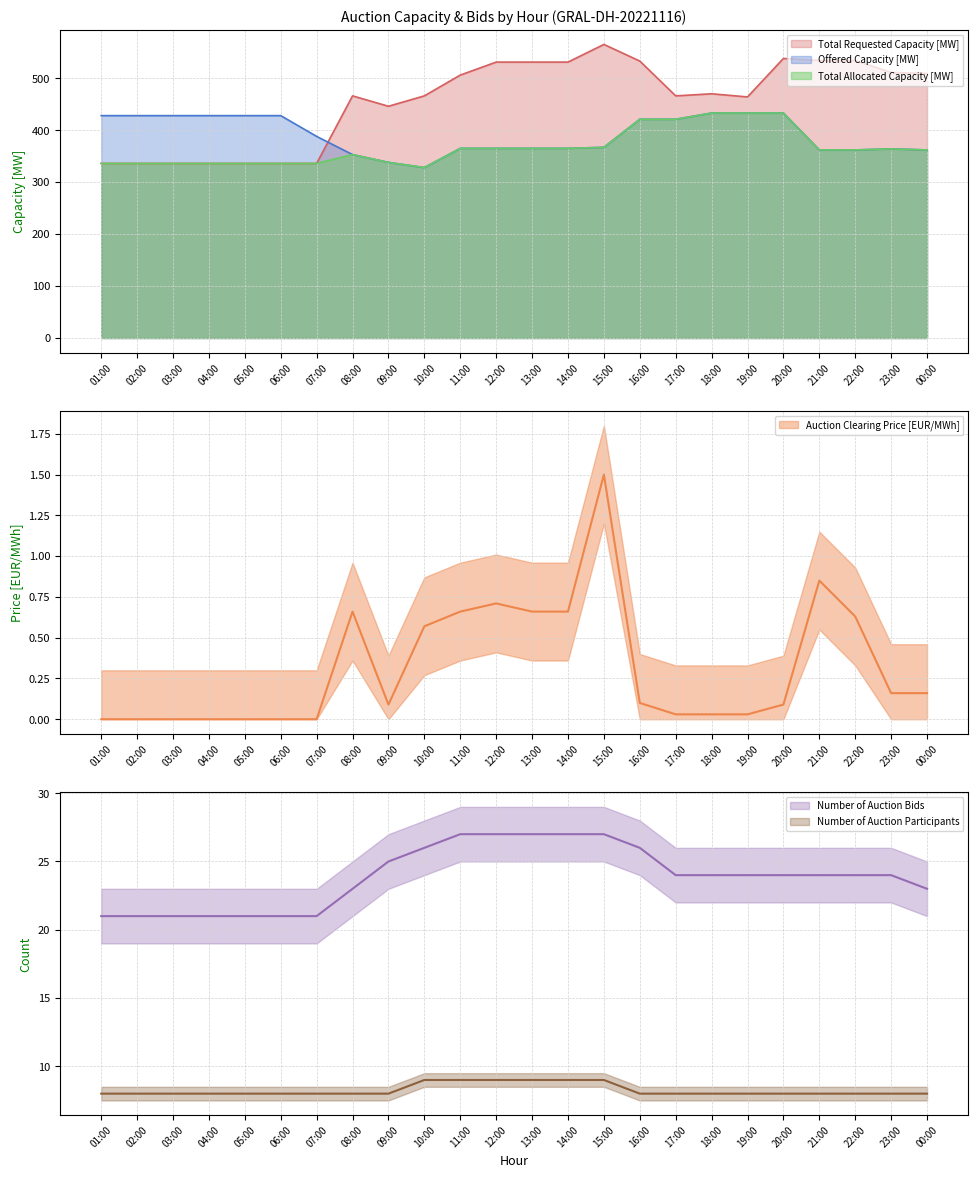

What position from the right is 09:00?

16